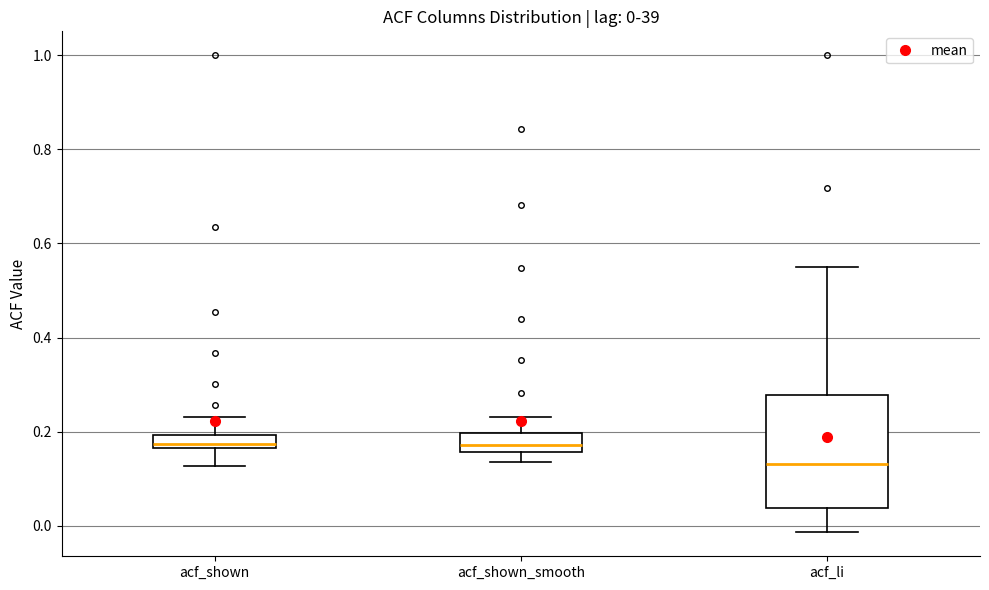

Which box is the tallest, from its lower edge to its upper edge?

acf_li